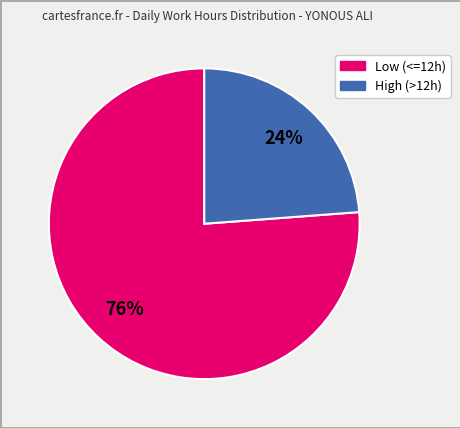

How many slices are in this pie chart?

2